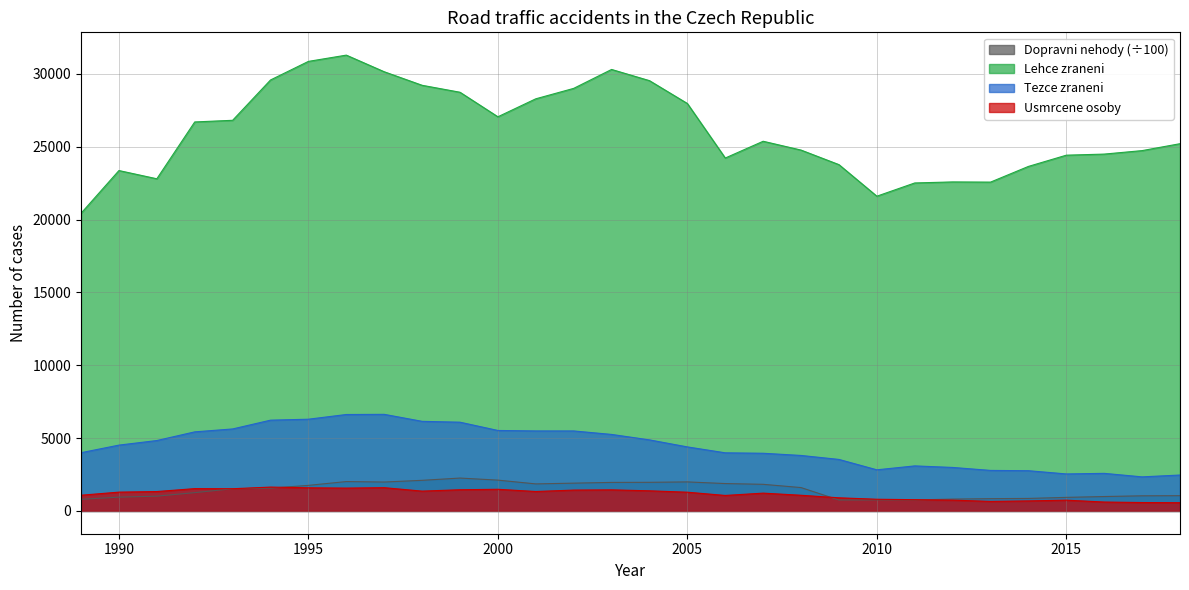

What is the value of the Lehce zraneni point at the 11th from the left?

28747.0